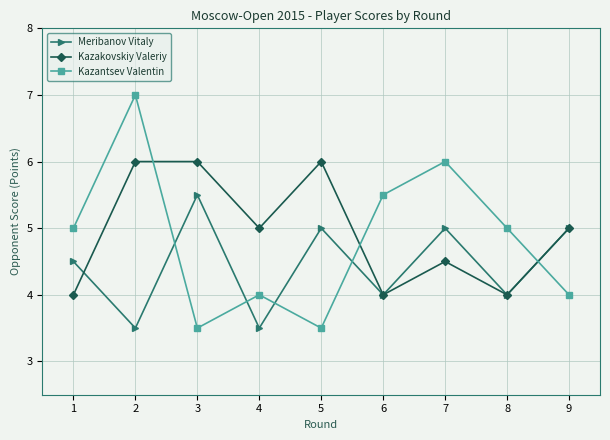

Is the value of Kazantsev Valentin at 4 greater than the value of Meribanov Vitaly at 7?

No